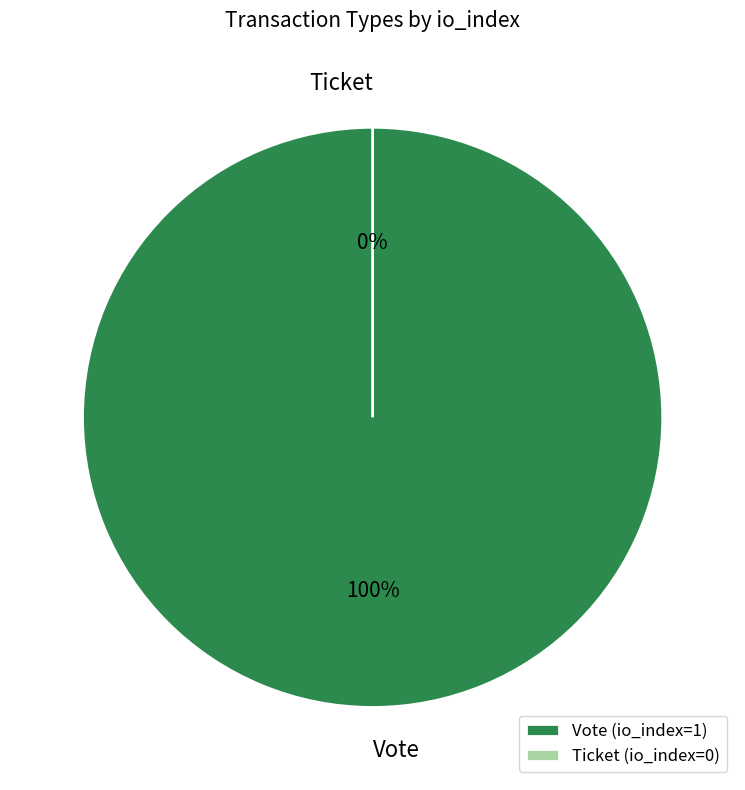

To the nearest percent, what is the difference between the Ticket and Vote slice percentages?

100%